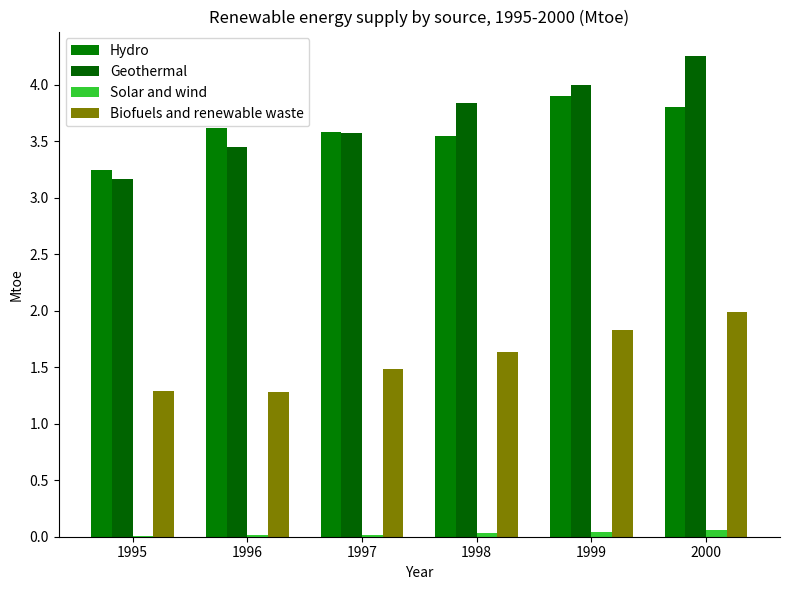

Read the Geothermal value at 1998.

3.8